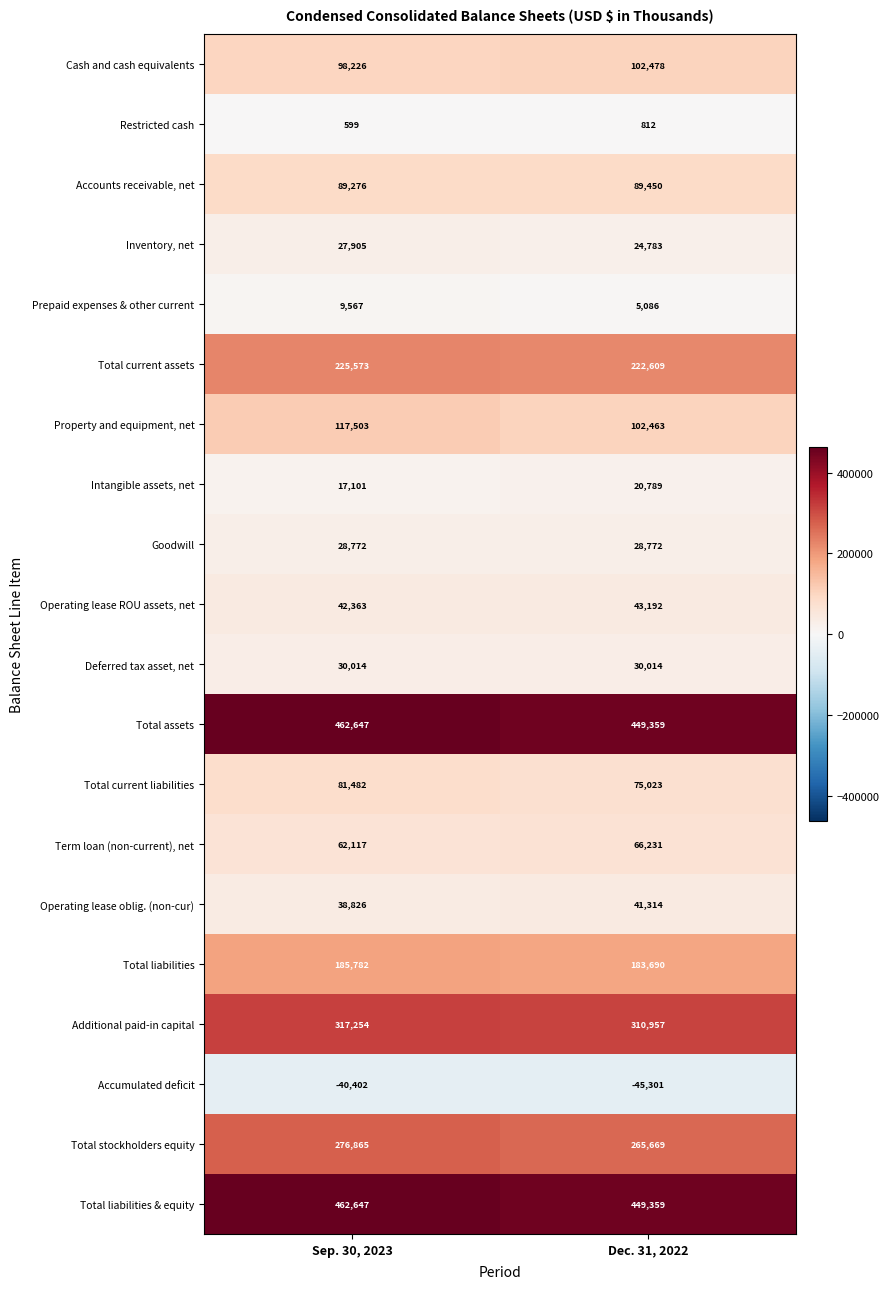

Which series changed the most between Sep. 30, 2023 and Dec. 31, 2022?

Property and equipment, net